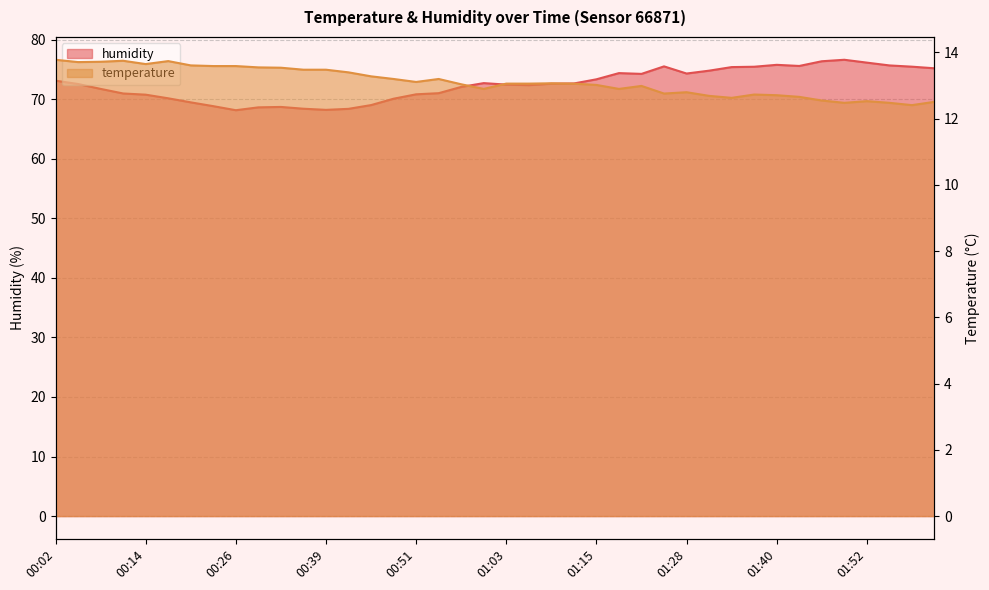

What is the value of the humidity point at the 7th from the left?

69.5